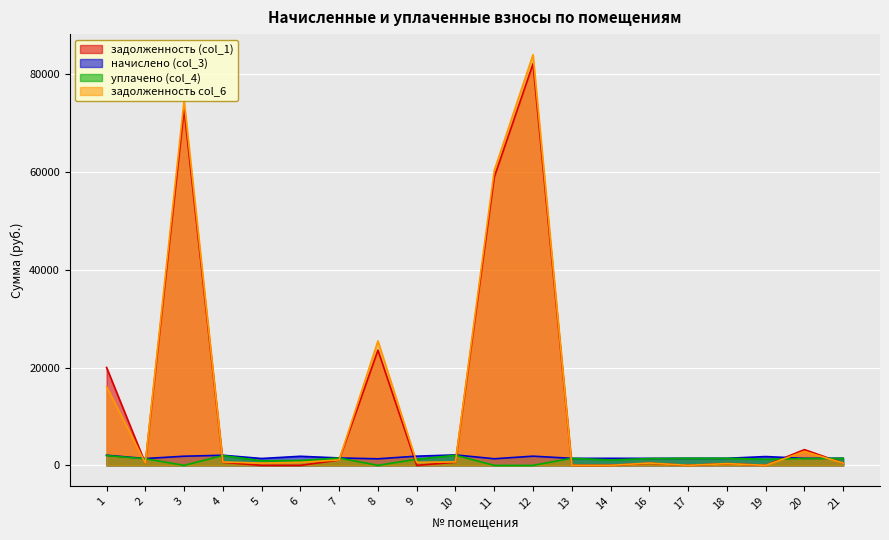

True or false: уплачено (col_4) and начислено (col_3) intersect in this chart.

True